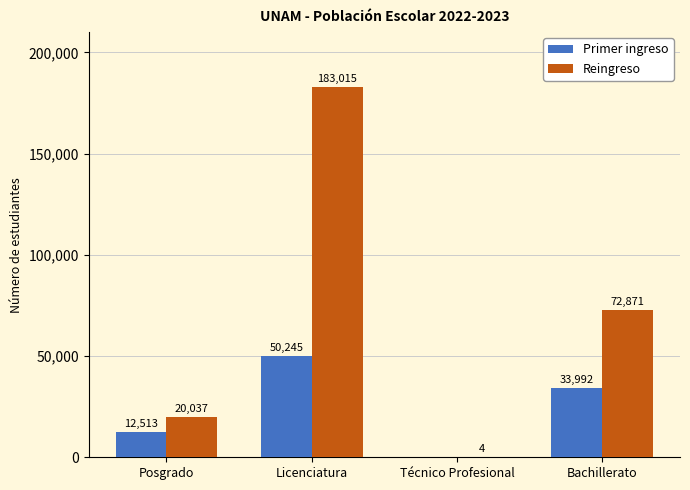

Where is Reingreso nearest to the value 91509?

Bachillerato